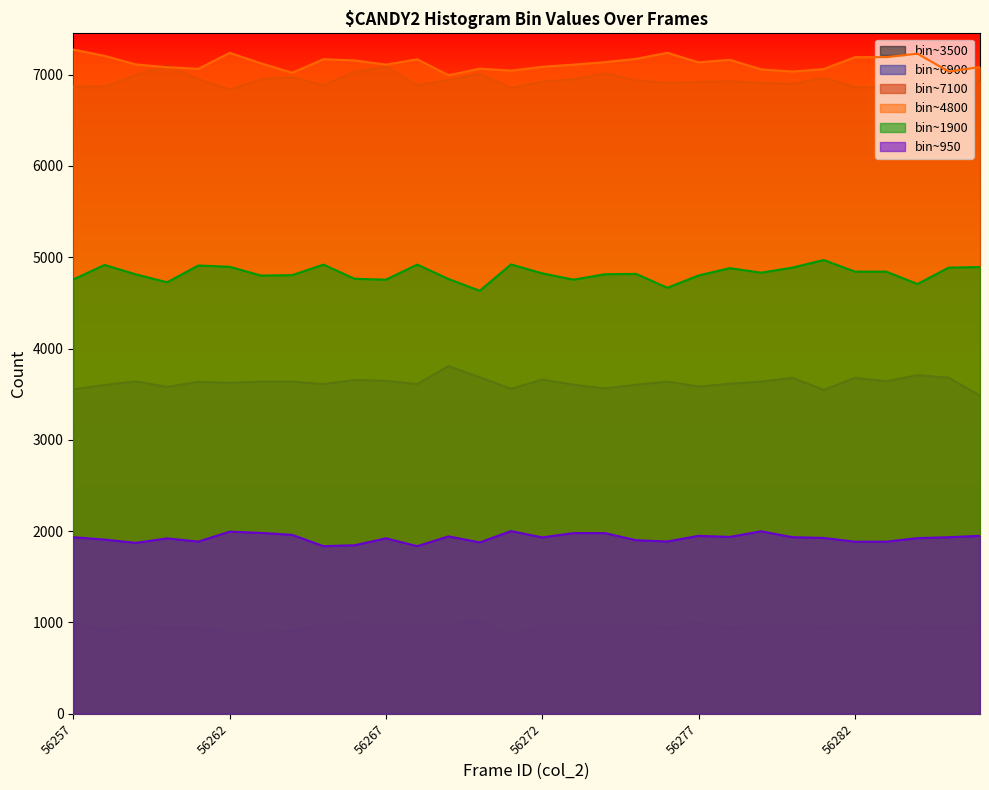

What is the minimum value shown in the chart?

841